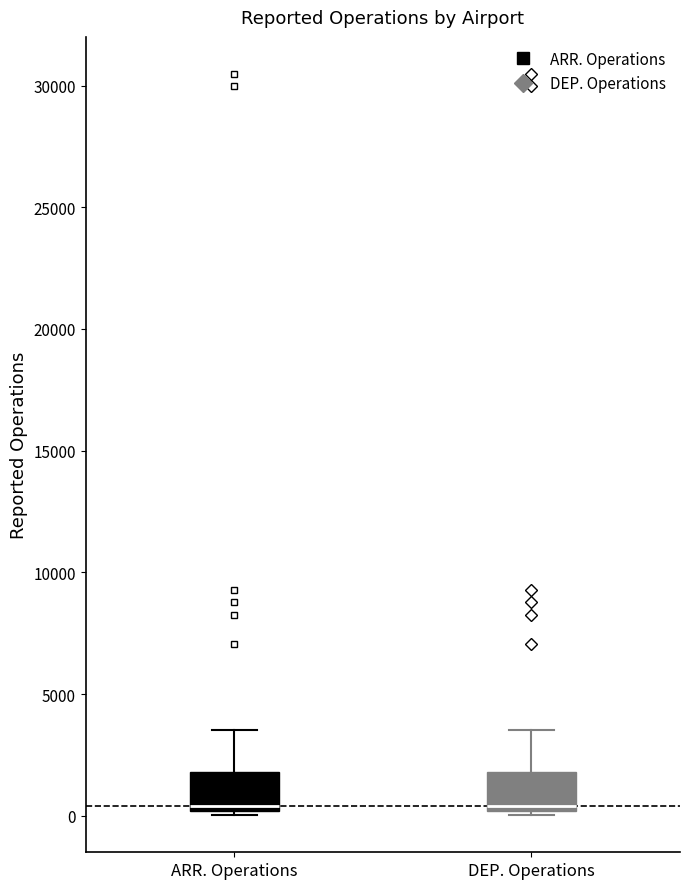

Where is the lower edge of the box for ARR. Operations on the y-axis? The values are not printed on the chart, so give them approximately, as read against the axis.

0